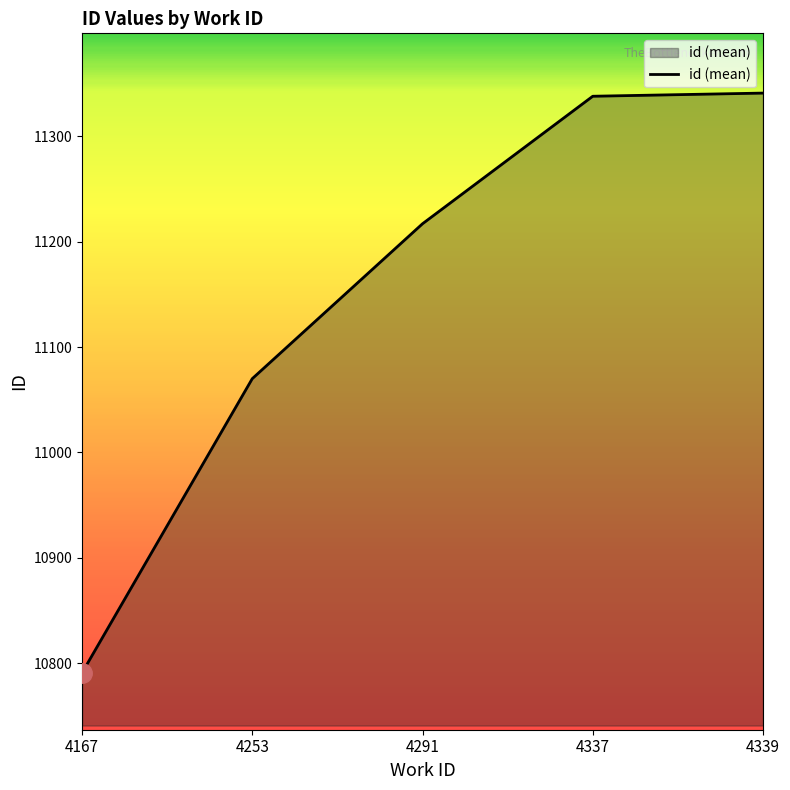

True or false: there are more than 1 points higher than both neighbors.

False